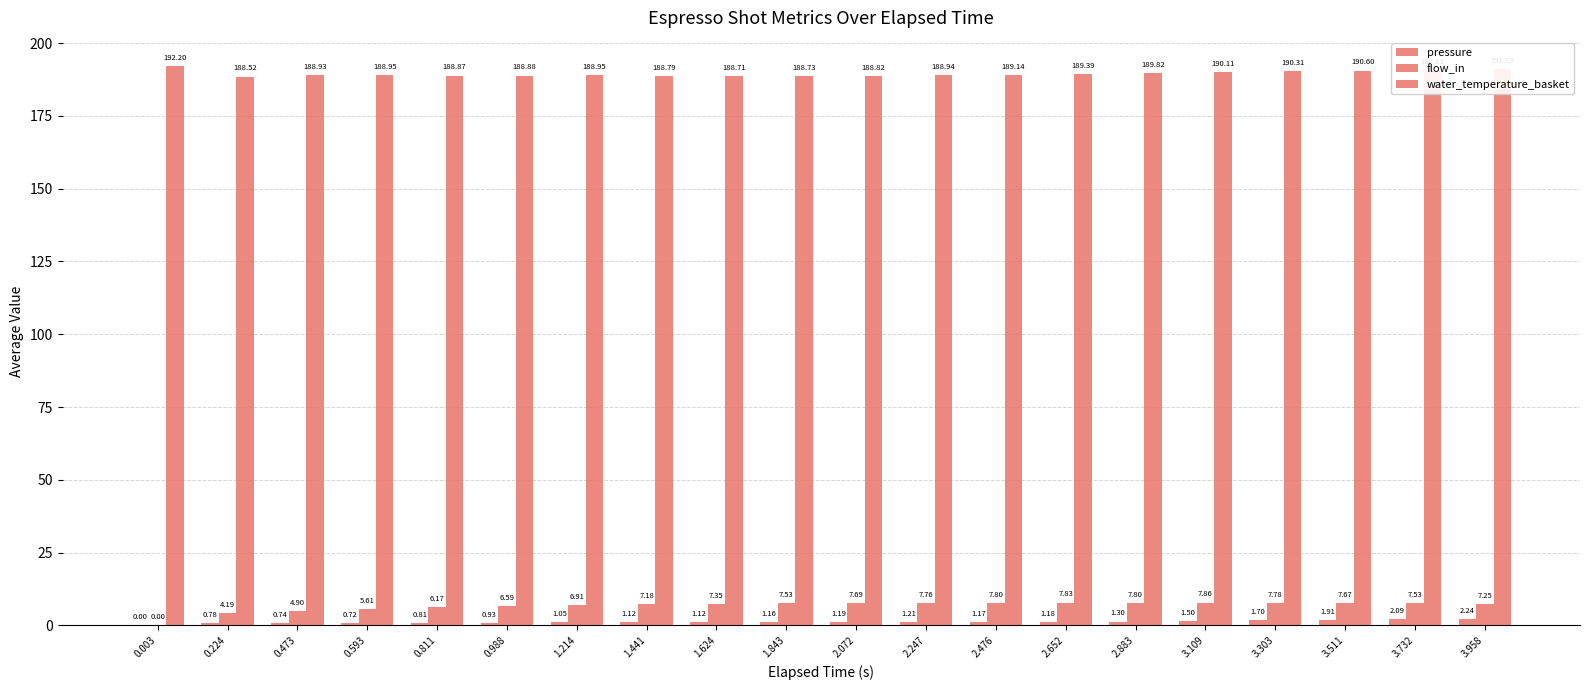

Does the chart contain stacked bars?

No